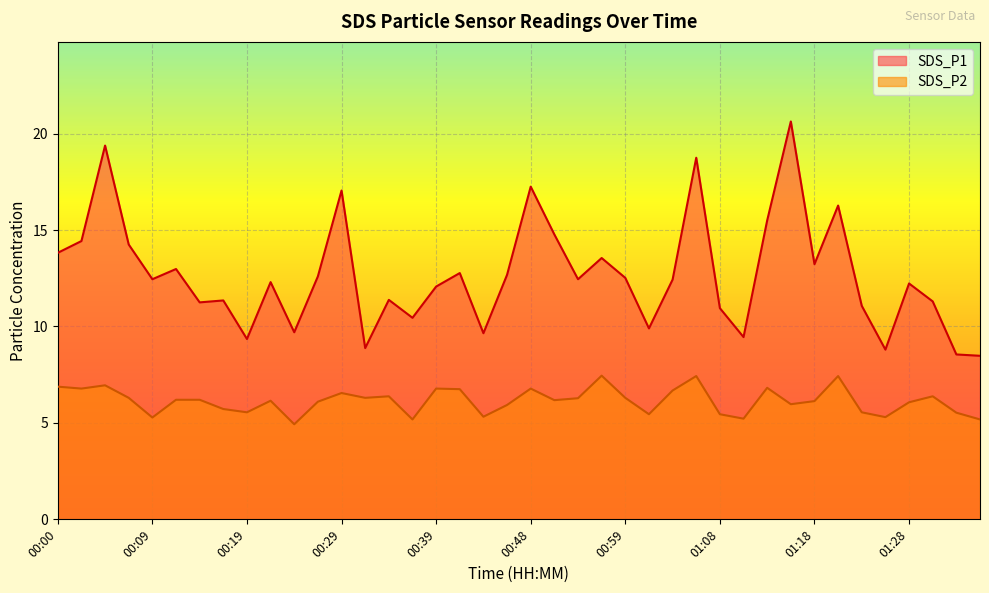

True or false: SDS_P1 has more than 2 points higher than both neighbors.

True